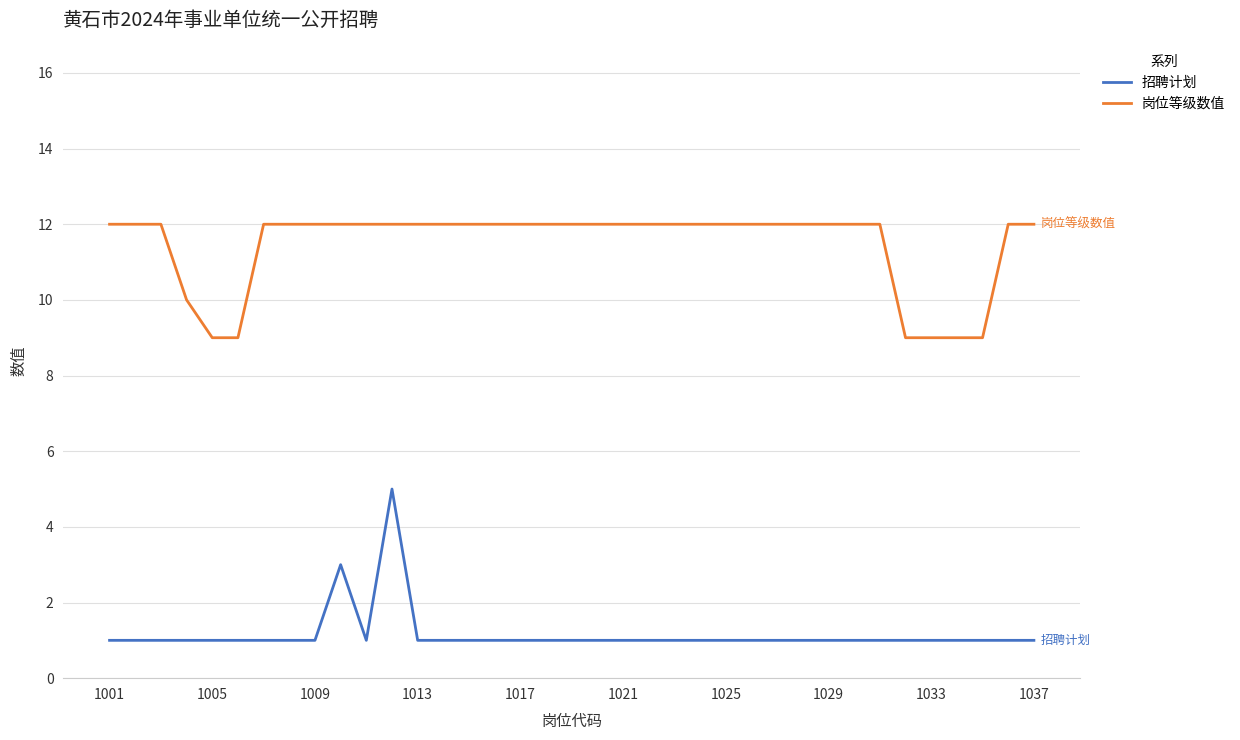

What is the minimum value for 岗位等级数值?

9